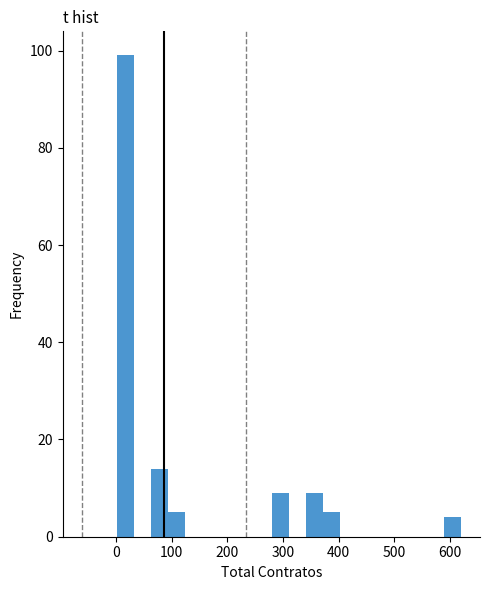

Around what value on the x-axis is the tallest bar? Give the approximate position of its centre, as read against the axis.

20